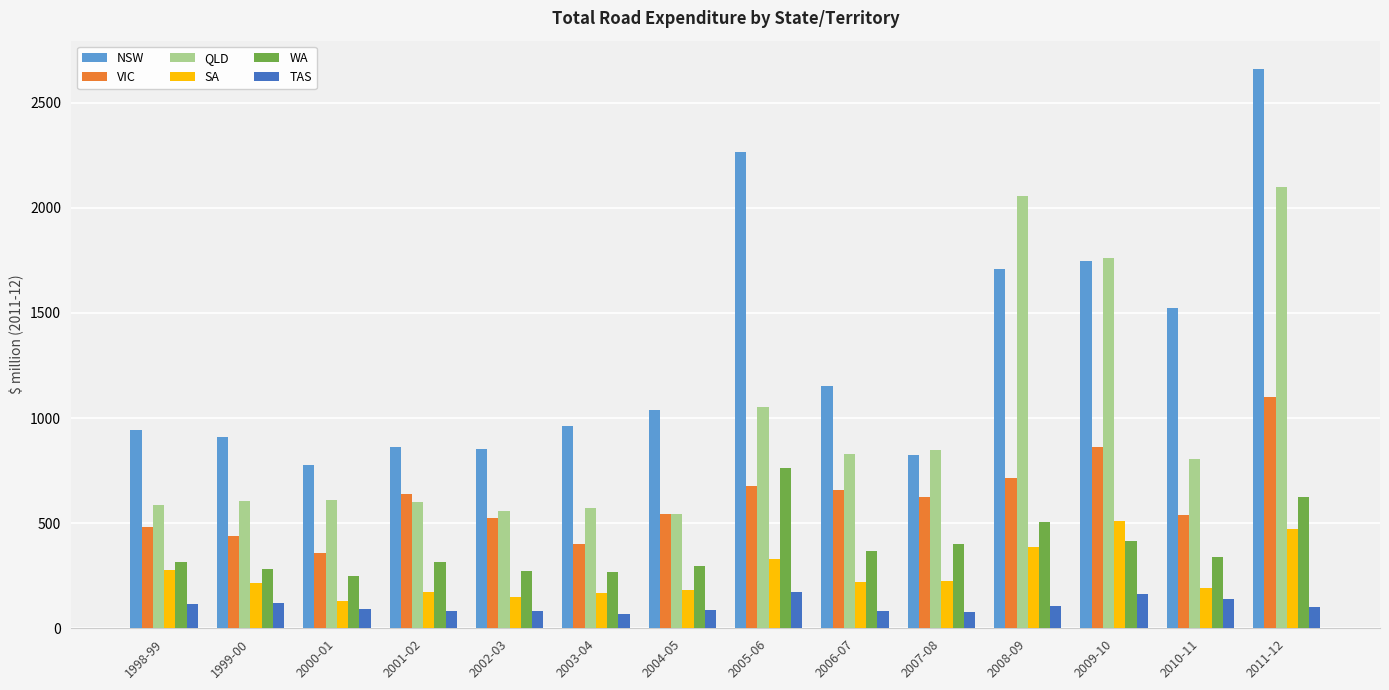

True or false: SA has a value of 184.3 at 2004-05.

True